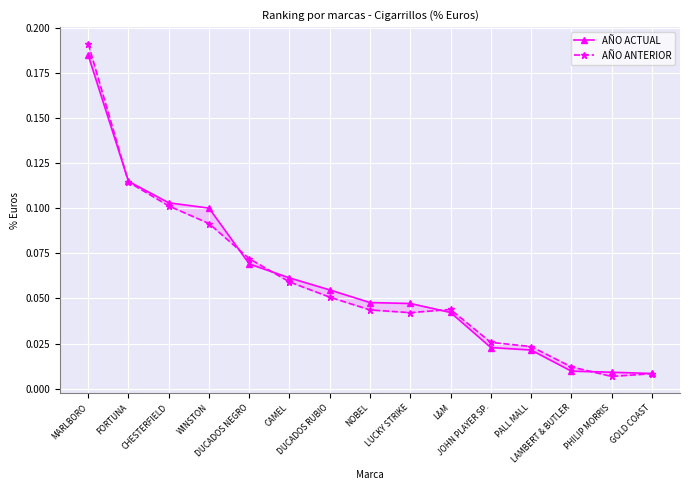

Is it true that AÑO ACTUAL equals 0.0 at DUCADOS NEGRO?

False